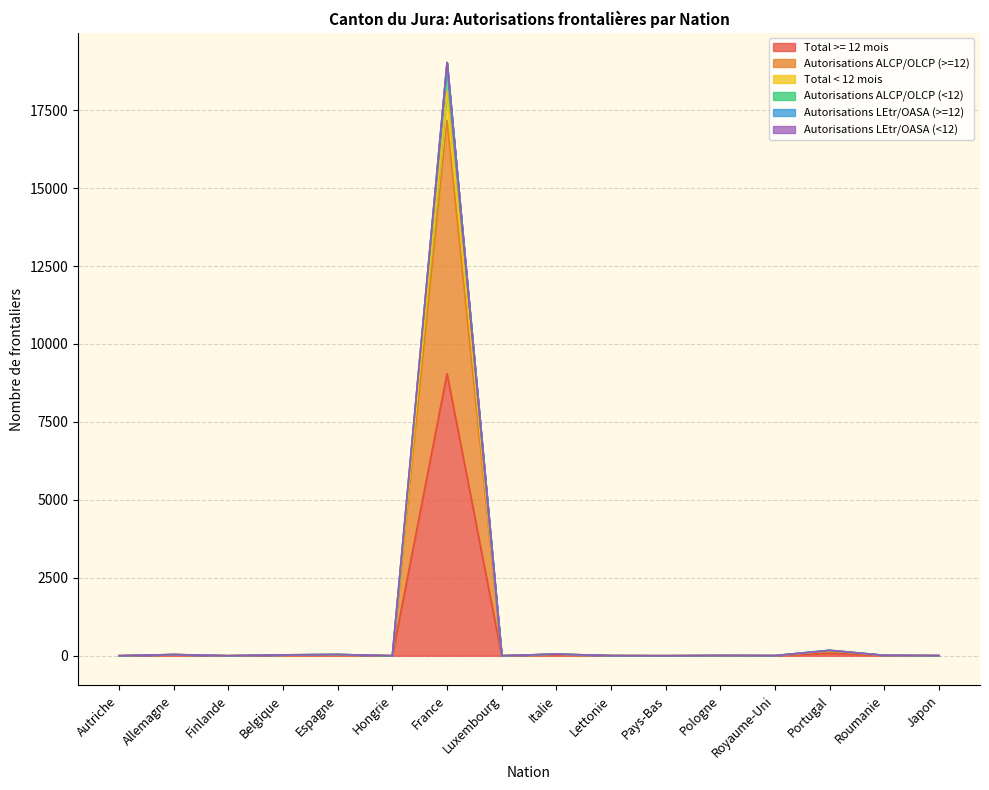

List the labels in order of Total < 12 mois value, largest first.

France, Portugal, Italie, Espagne, Allemagne, Belgique, Roumanie, Pologne, Lettonie, Royaume-Uni, Japon, Autriche, Finlande, Hongrie, Luxembourg, Pays-Bas